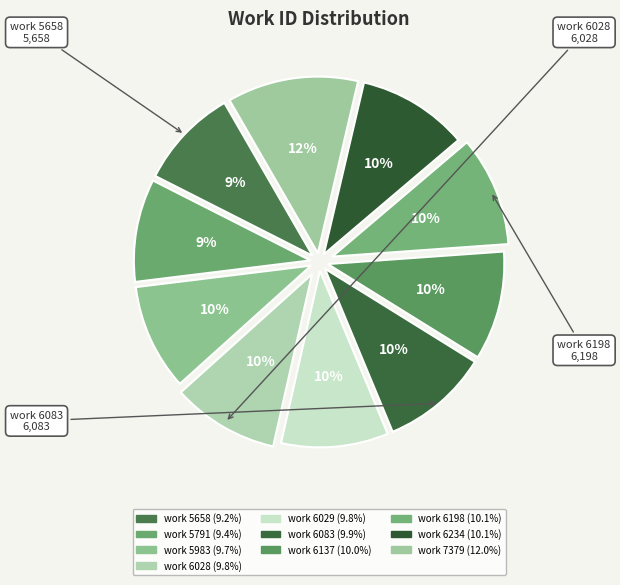

What percentage is the work 6234 slice, to the nearest percent?

10%